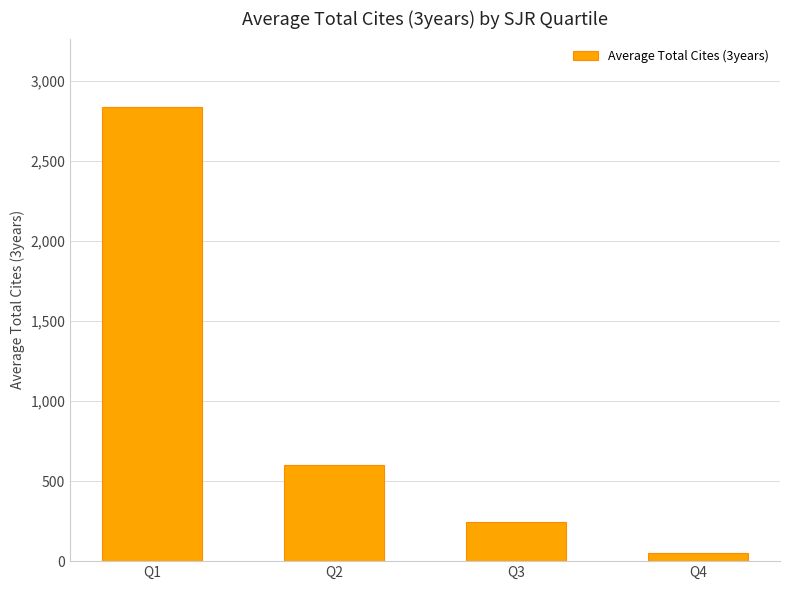

Rank the categories by value from highest to lowest.

Q1, Q2, Q3, Q4